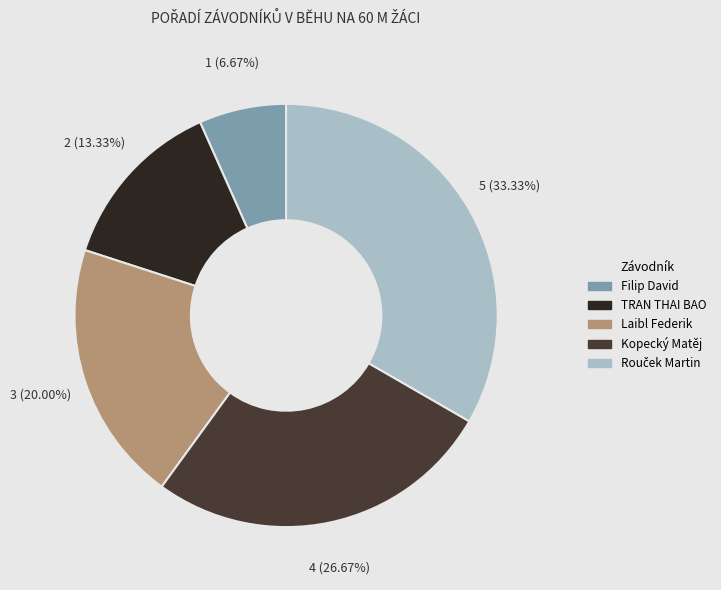

To the nearest percent, what portion does Kopecký Matěj represent?

27%